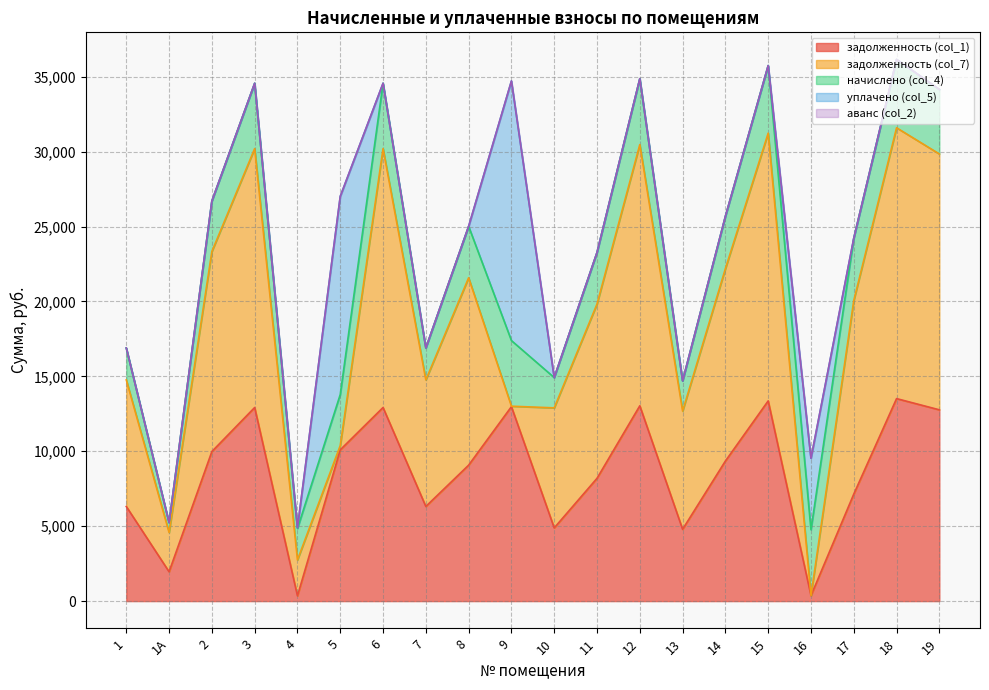

Reading left to right, transcribe all the data shown in this chart.

задолженность (col_1): 6316.8	1958.4	9984.0	12921.6	349.8	10099.2	12921.6	6316.8	9073.6	12979.2	4886.6	8195.2	13036.8	4792.6	9348.8	13363.2	366.7	7142.0	13516.8	12768.0
задолженность (col_7): 8448.7	2619.4	13353.6	17282.6	2399.3	284.0	17282.6	8448.7	12508.0	30.6	8012.2	11636.1	17436.7	7890.5	12841.5	17873.3	0.0	12917.0	18078.7	17077.2
начислено (col_4): 2131.9	661.0	3369.6	4361.0	2099.5	3408.5	4361.0	2131.9	3434.4	4380.5	2021.8	3440.9	4399.9	2015.3	3492.7	4510.1	4399.9	4161.8	4561.9	4309.2
уплачено (col_5): 0.0	0.0	0.0	0.0	50.0	13223.6	0.0	0.0	0.0	17329.0	-1103.8	0.0	0.0	-1082.5	0.0	0.0	4768.6	-1613.2	0.0	0.0
аванс (col_2): 0.0	0.0	0.0	0.0	0.0	0.0	0.0	0.0	0.0	0.0	0.0	0.0	0.0	0.0	0.0	0.0	0.0	0.0	0.0	0.0